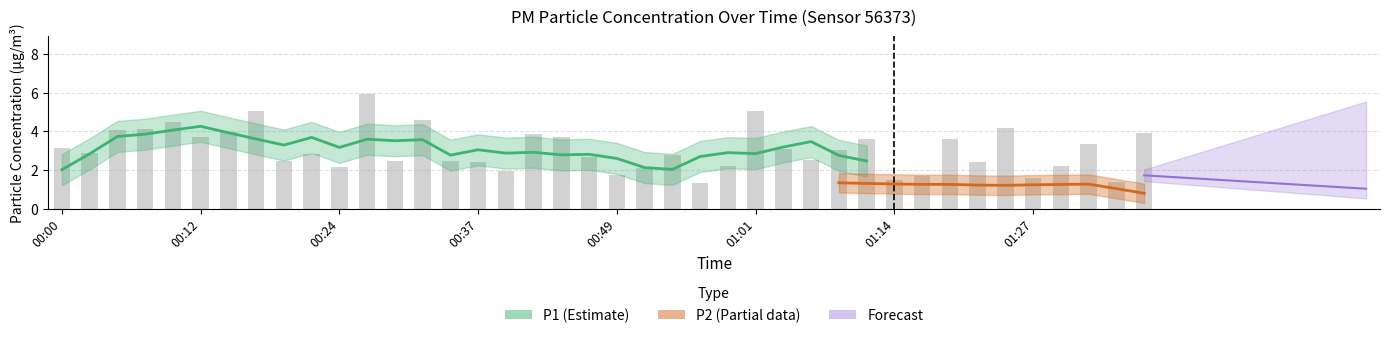

Reading left to right, list all the values displayed in this chart.

3.1	2.9	4.1	4.1	4.5	3.7	4.0	5.0	2.5	2.9	2.1	5.9	2.5	4.6	2.5	2.4	1.9	3.9	3.7	2.7	1.8	2.1	2.8	1.4	2.2	5.1	3.1	2.5	3.0	3.6	1.5	1.7	3.6	2.4	4.2	1.6	2.2	3.3	1.4	3.9